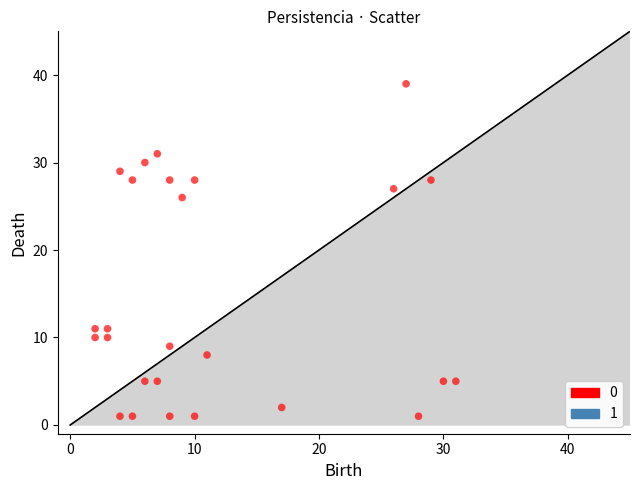

What is the range of X values (max minus min)?

29